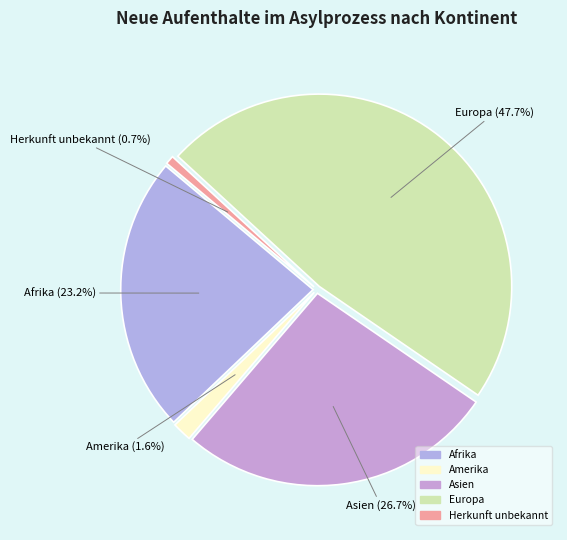

Is there any slice that represents more than half of the pie?

No